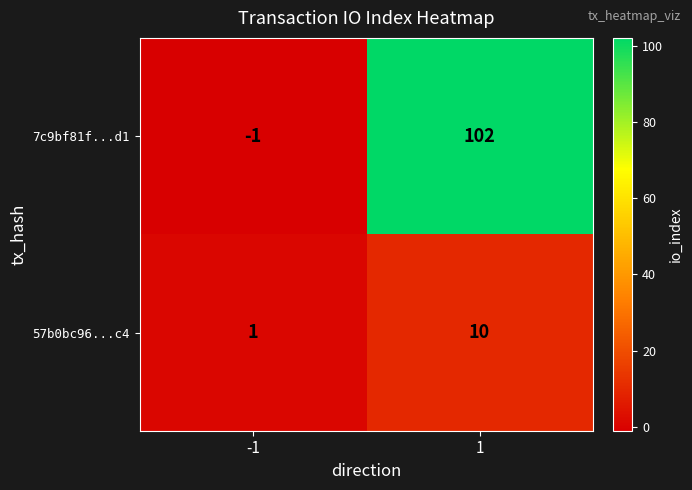

True or false: 57b0bc96...c4 has a value of 1 at -1.

True